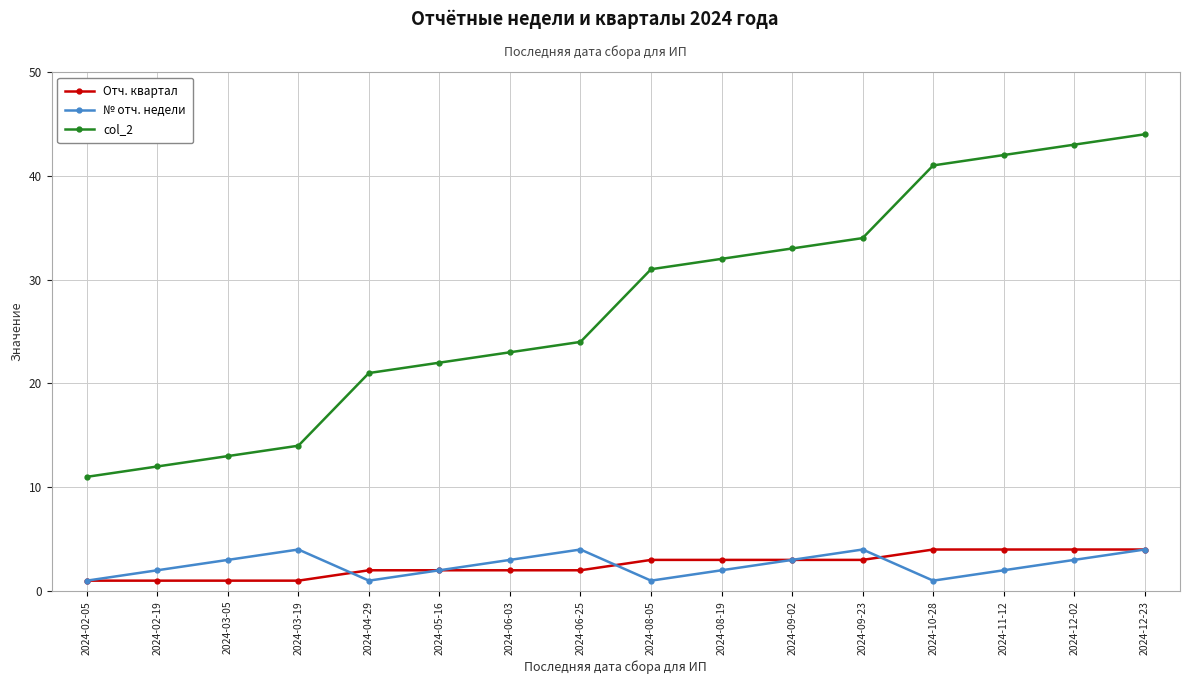

The value of № отч. недели at 2024-06-03 is 3. True or false?

True